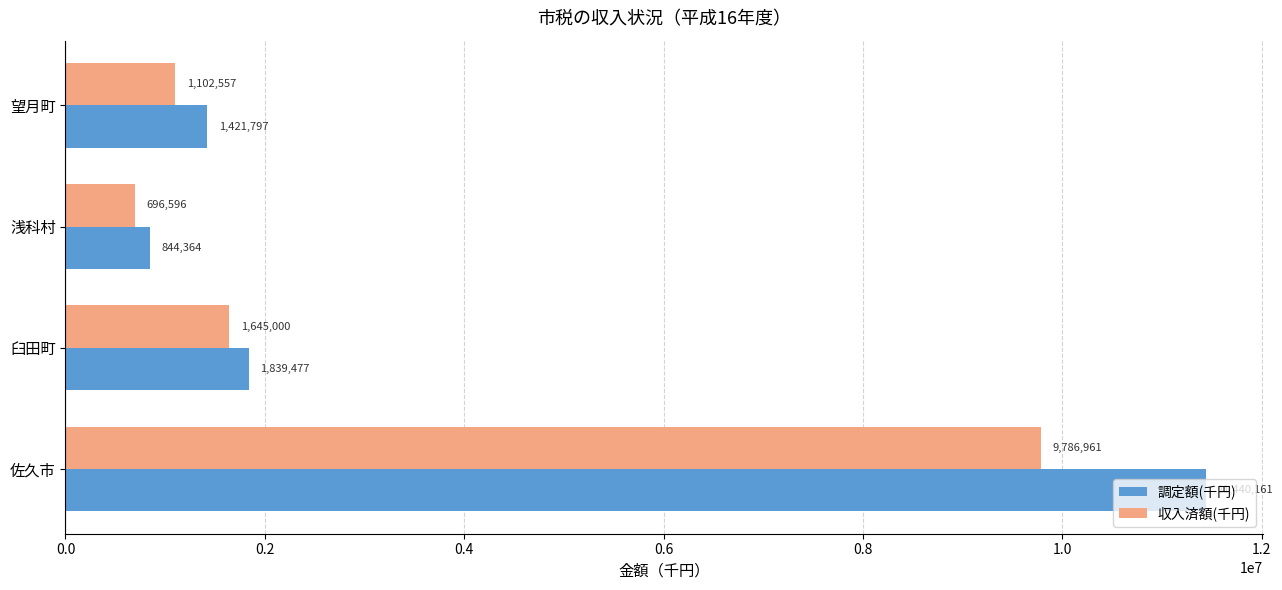

What is the maximum value shown in the chart?

11440161